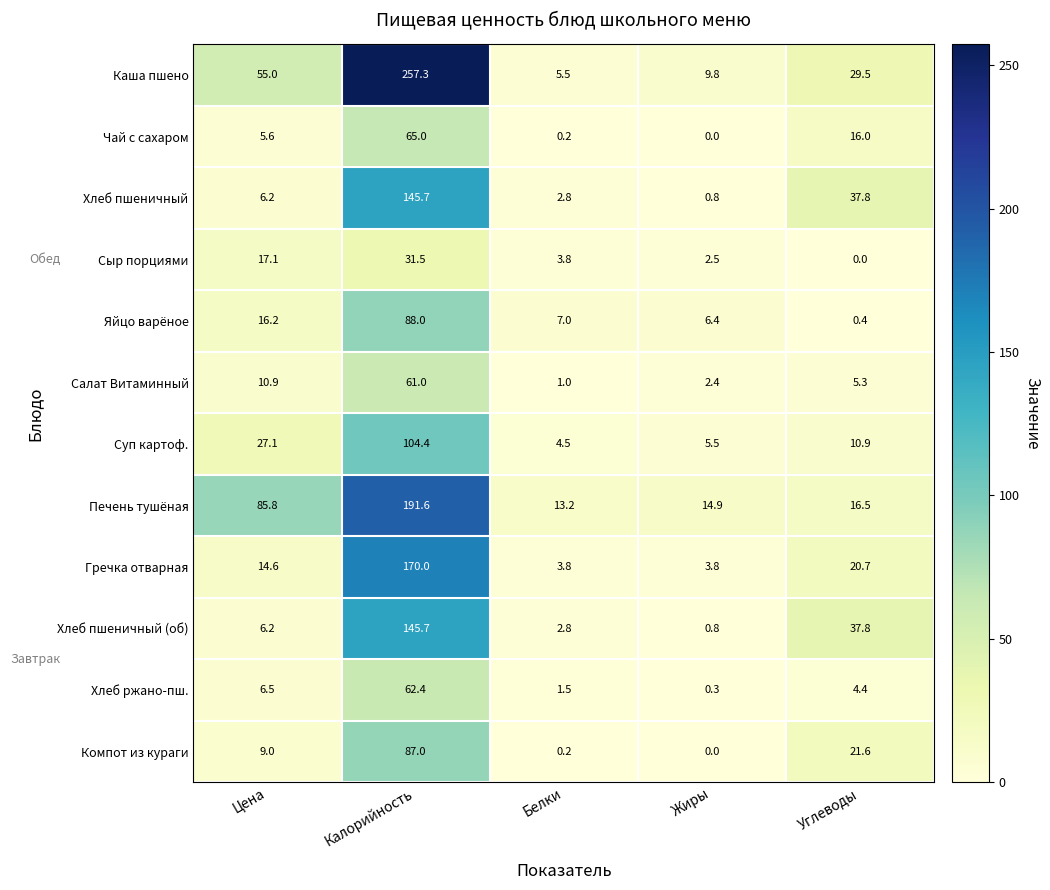

What value does the Хлеб пшеничный (об) series have at Жиры?

0.8